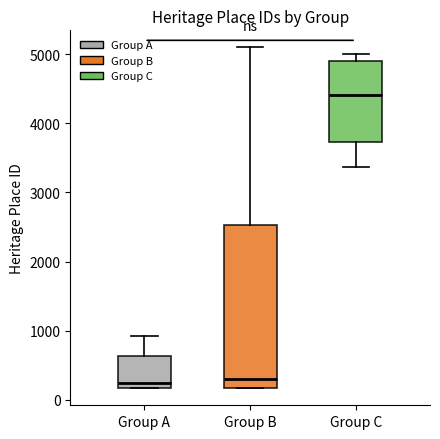

Which box has the highest median line?

Group C